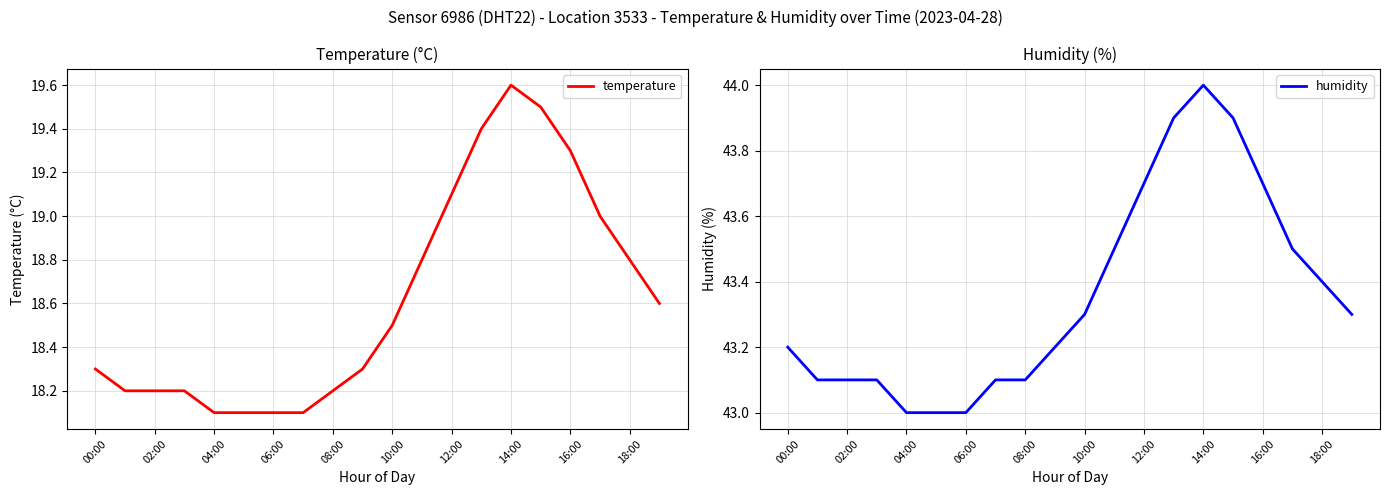

Reading left to right, list all the values displayed in this chart.

temperature: 18.3	18.2	18.2	18.2	18.1	18.1	18.1	18.1	18.2	18.3	18.5	18.8	19.1	19.4	19.6	19.5	19.3	19.0	18.8	18.6
humidity: 43.2	43.1	43.1	43.1	43.0	43.0	43.0	43.1	43.1	43.2	43.3	43.5	43.7	43.9	44.0	43.9	43.7	43.5	43.4	43.3